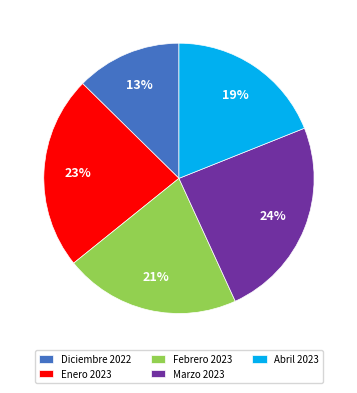

Combined, do Abril 2023 and Diciembre 2022 account for over 50%?

No